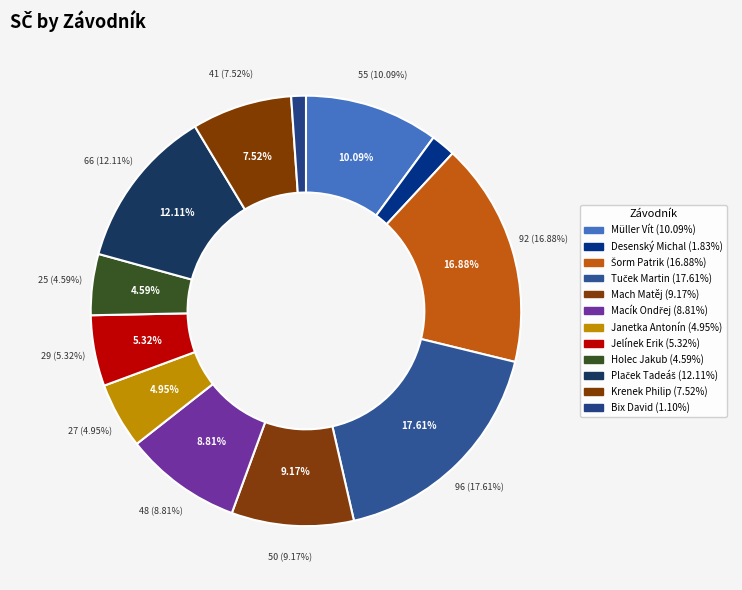

What is the total percentage of Mach Matěj and Bix David?

10.3%